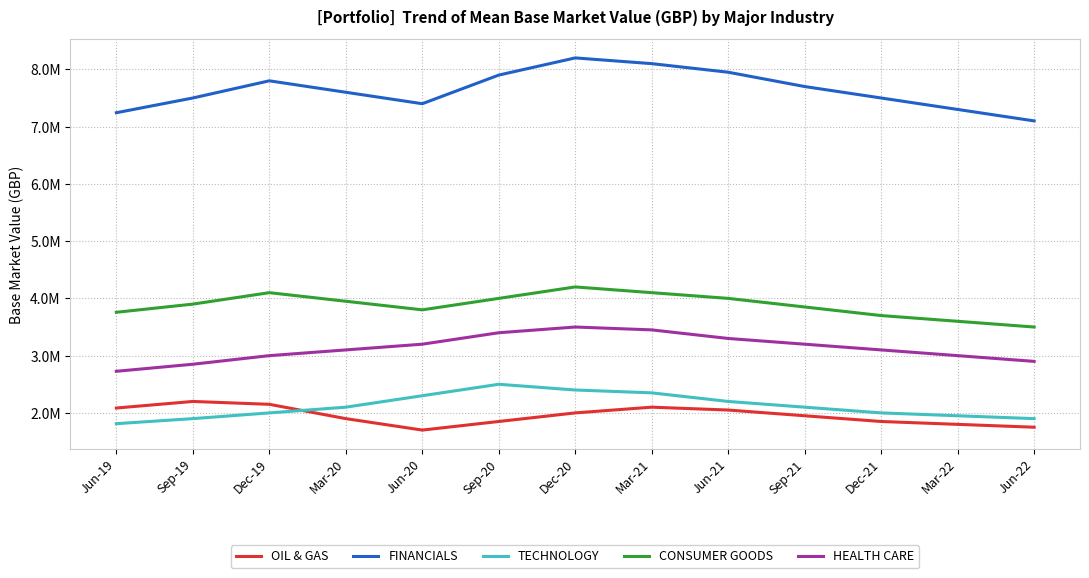

True or false: CONSUMER GOODS and TECHNOLOGY intersect in this chart.

False